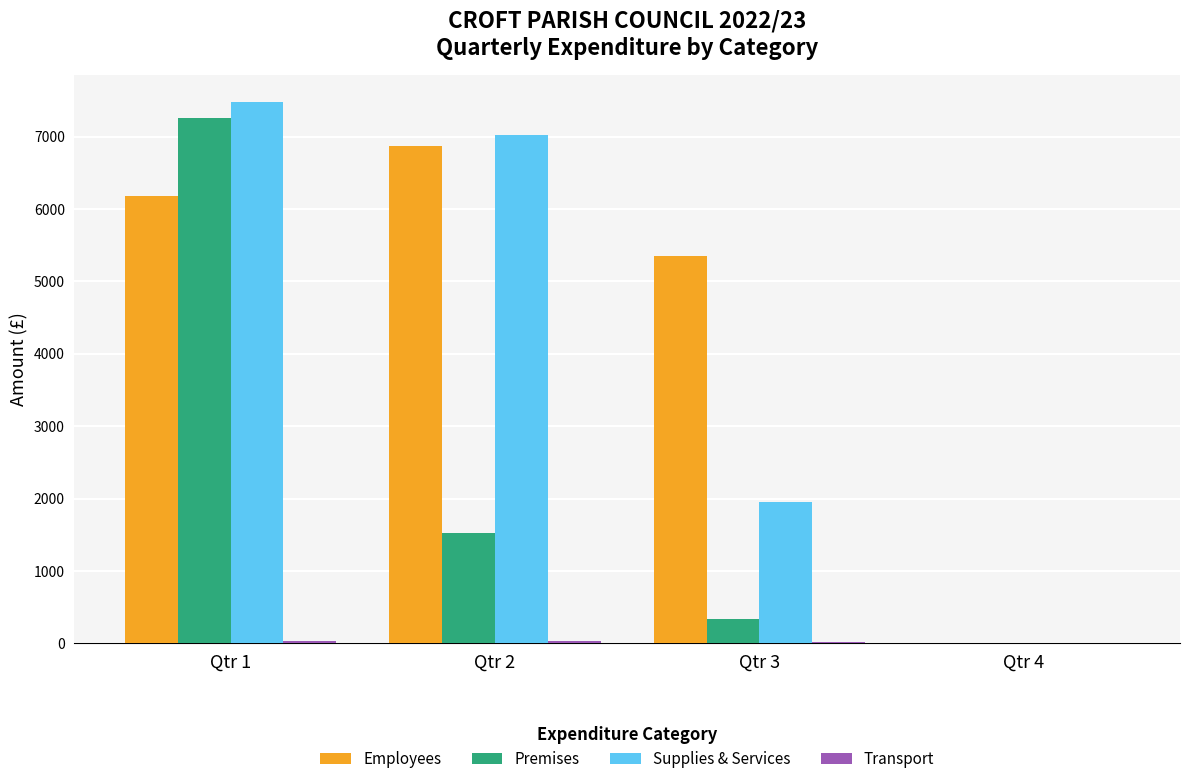

What is the highest value of the Supplies & Services series?

7473.8